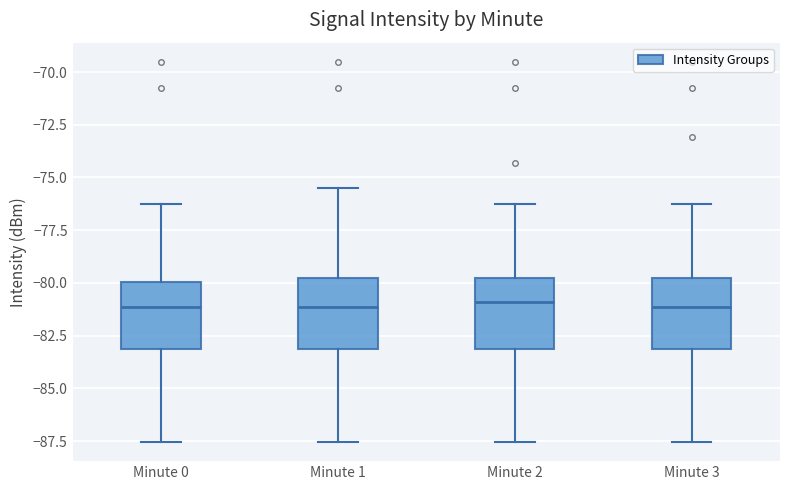

Reading left to right, read every box against the y-axis: the position of its median line, the range the box covers, and the ends of its whiskers. The values are not printed on the chart, so give them approximately, as read against the axis.

Minute 0: median -81.0, box -83.0 to -80.0, whiskers -87.5 to -76.0
Minute 1: median -81.0, box -83.0 to -80.0, whiskers -87.5 to -75.5
Minute 2: median -81.0, box -83.0 to -80.0, whiskers -87.5 to -76.0
Minute 3: median -81.0, box -83.0 to -80.0, whiskers -87.5 to -76.0